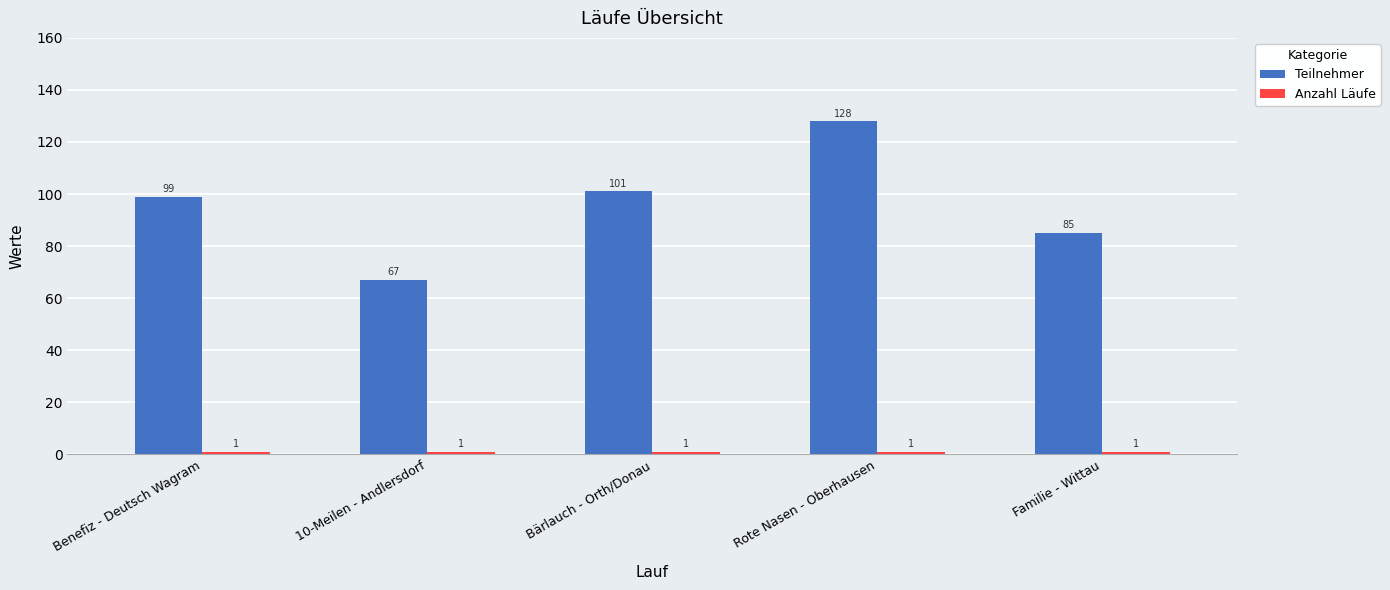

Which series has the largest total across all categories?

Teilnehmer